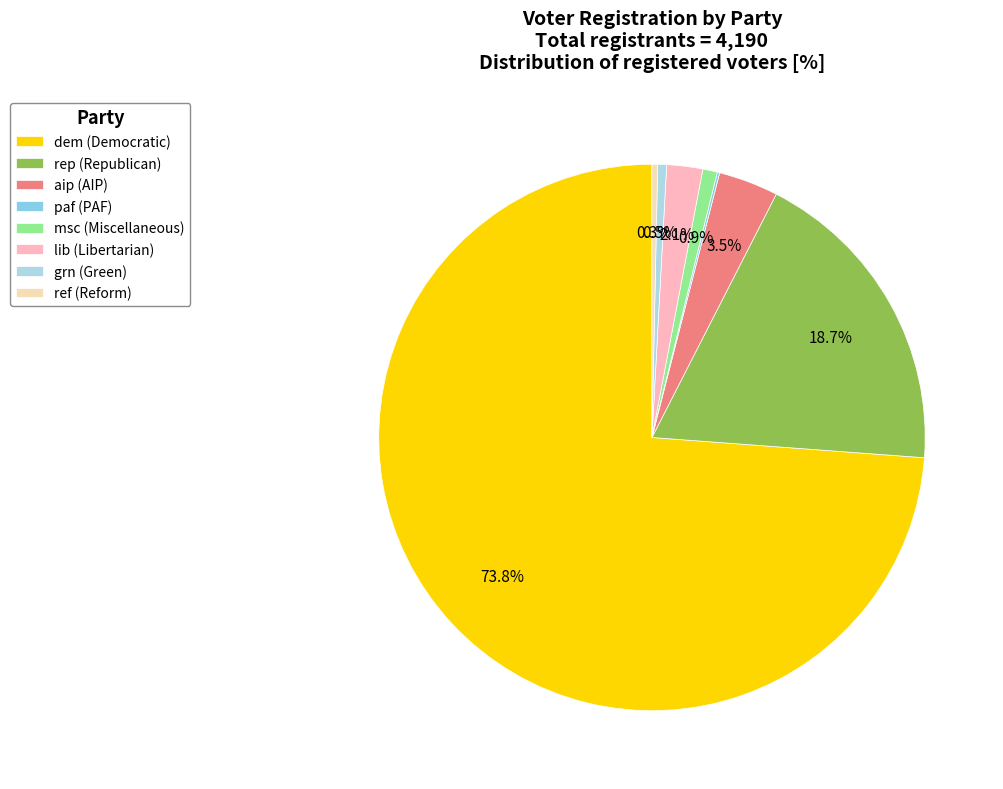

What is the change in value from paf to lib?

+83